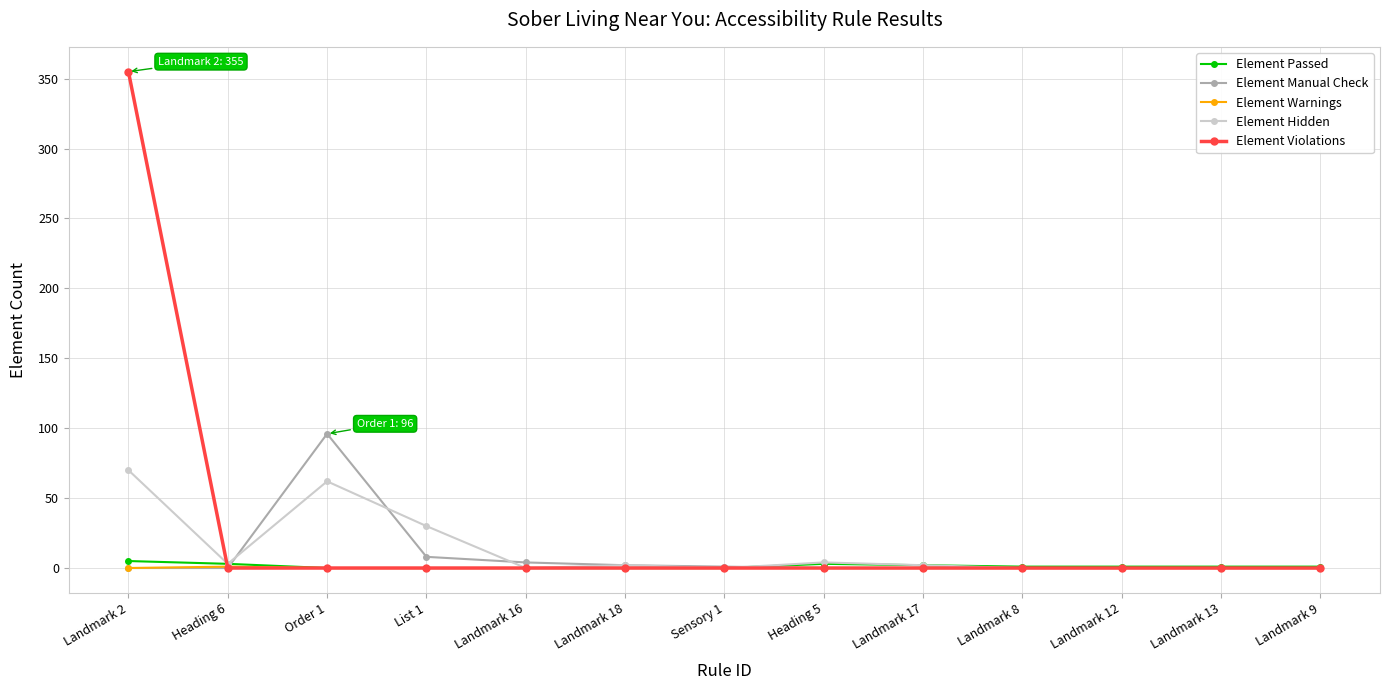

At which category is the sum across all series the highest?

Landmark 2